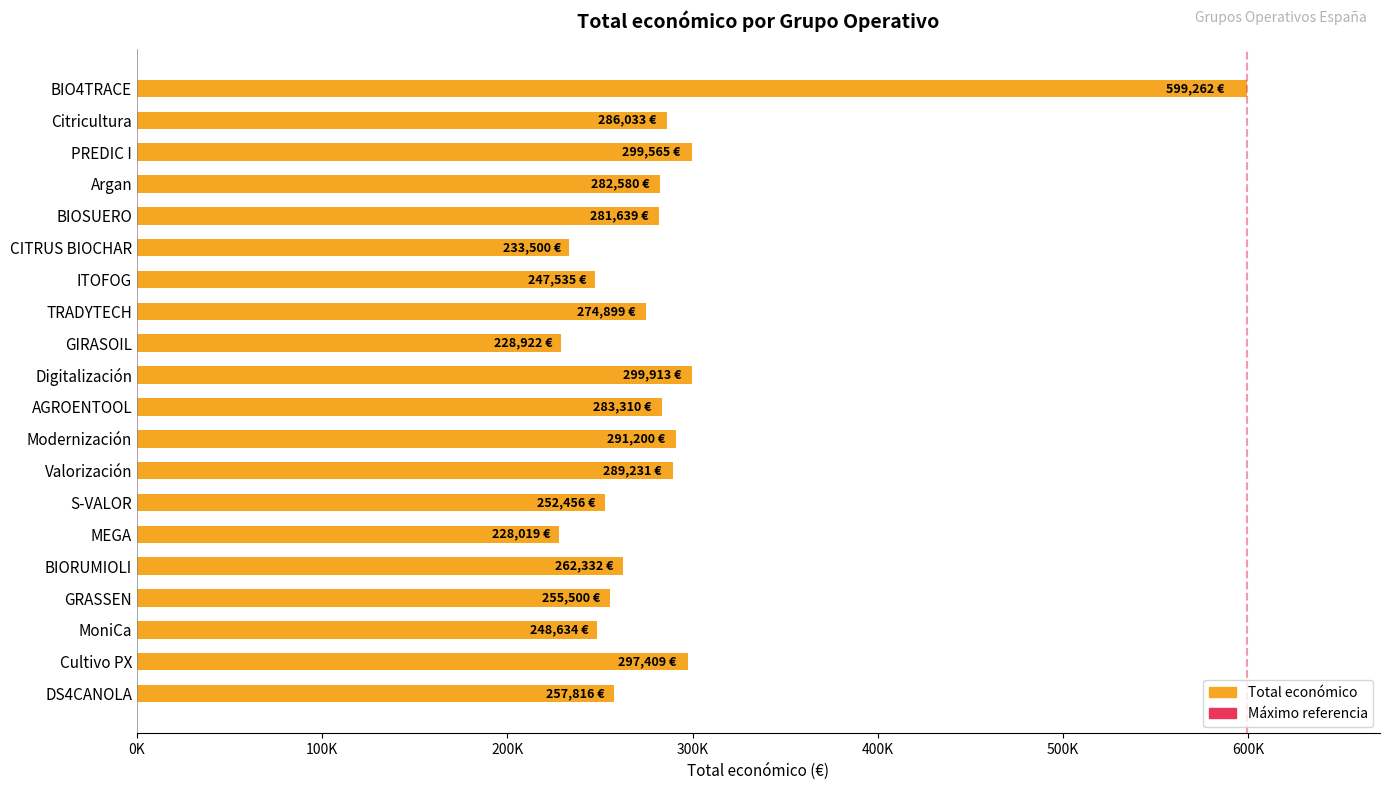

Between Argan and PREDIC I, which is larger?

PREDIC I